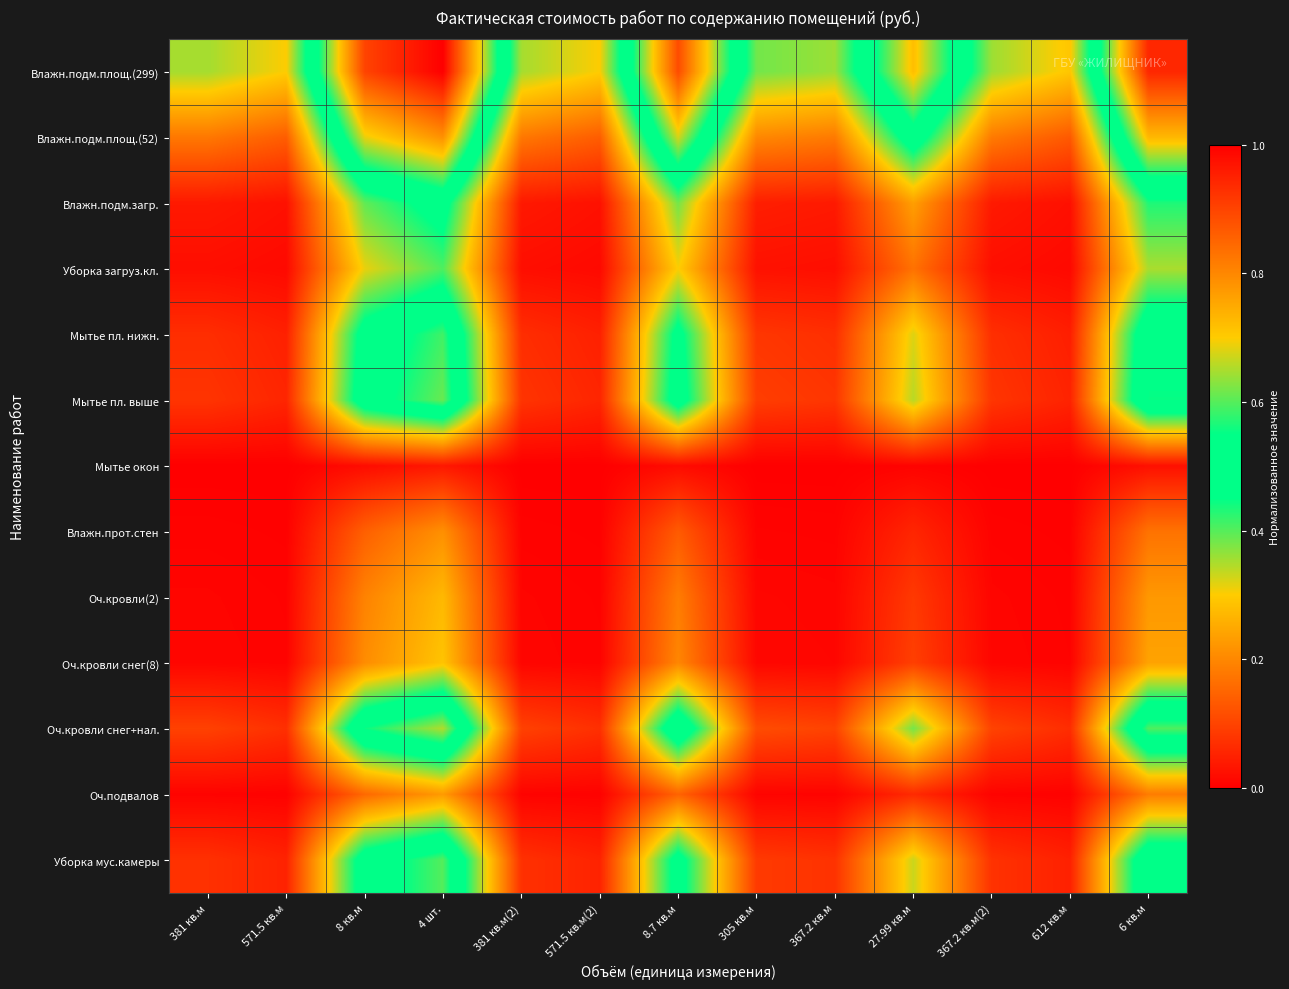

Between 8.7 кв.м and 6 кв.м, which series saw the biggest shift?

Влажн.подм.площ.(299)